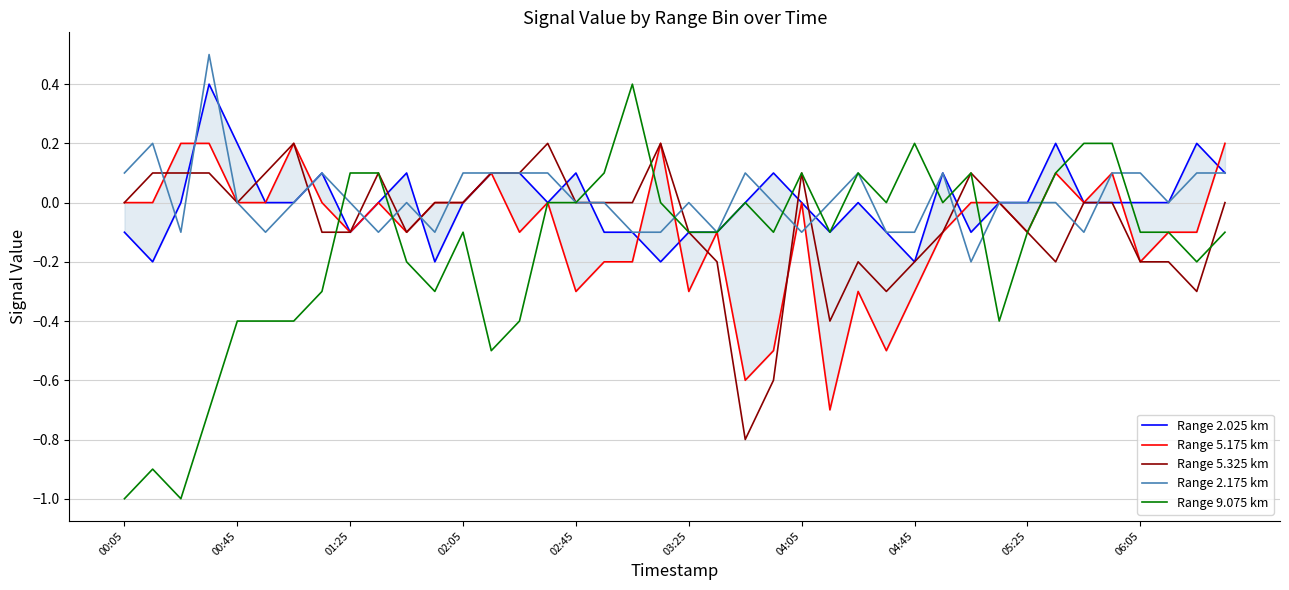

What is the highest value of the Range 2.175 km series?

0.5